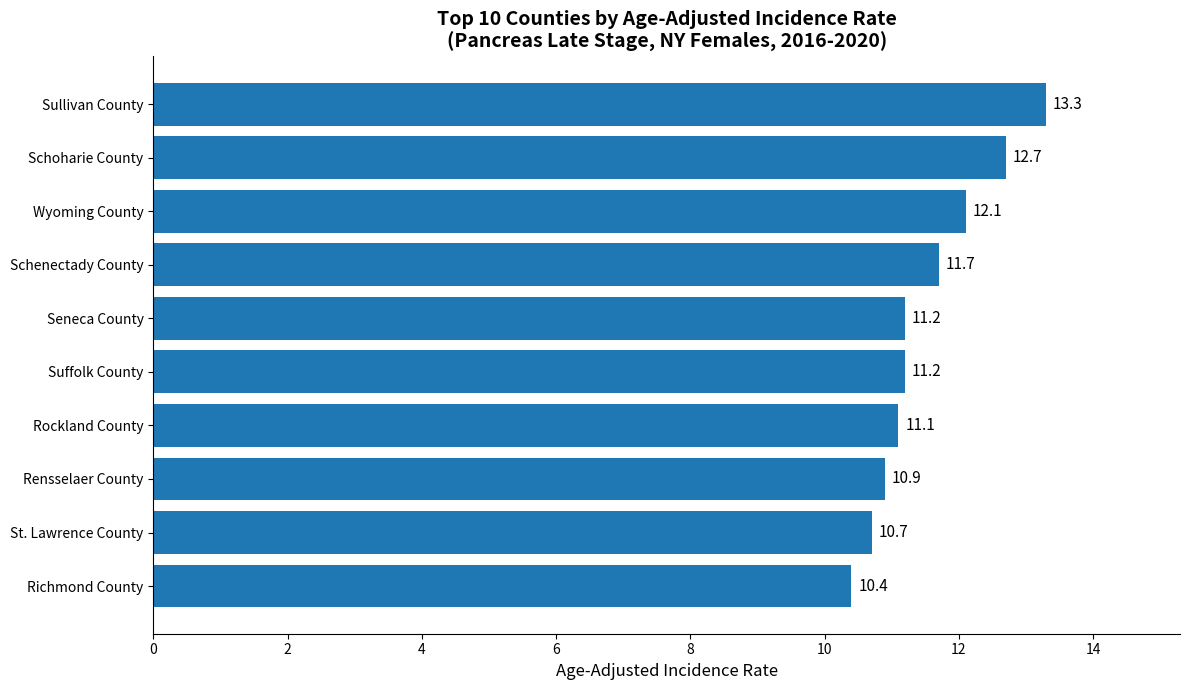

Count the number of data series in this chart.

1